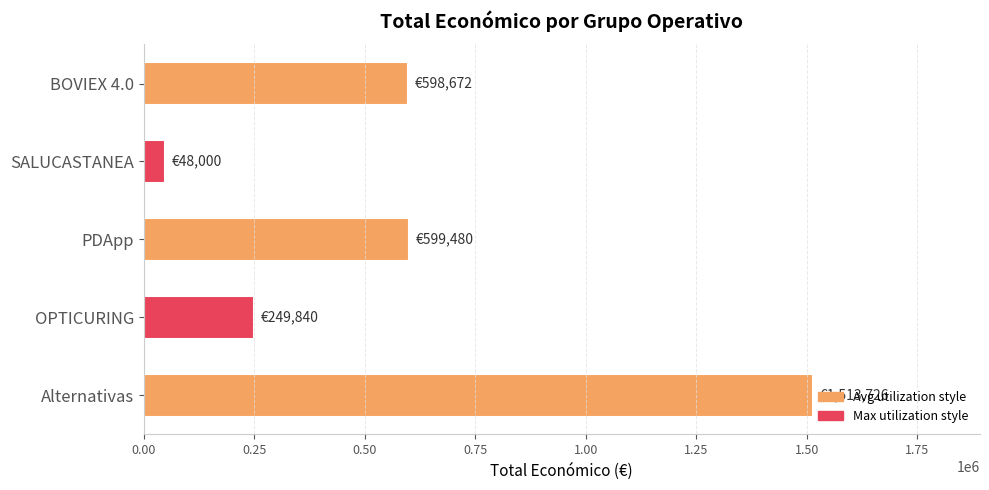

What is the greatest value displayed?

1513726